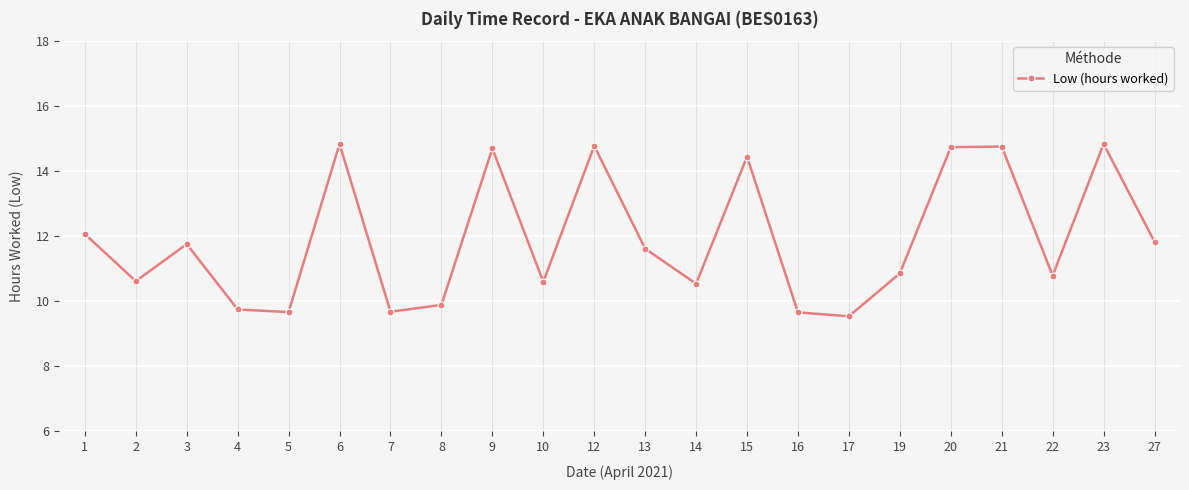

How many data points does each series have?

22